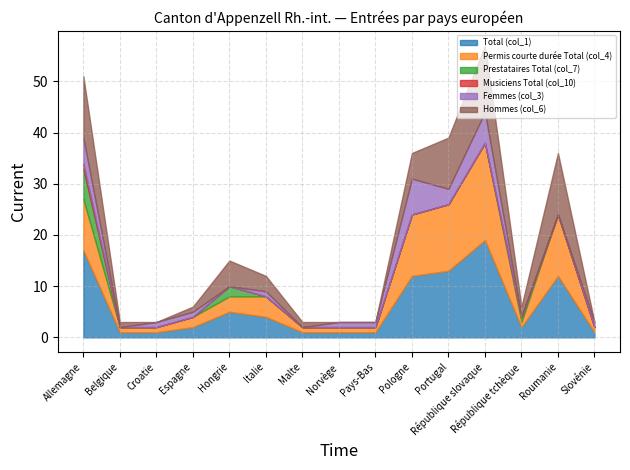

Is it true that Hommes (col_6) equals -6 at Slovénie?

False